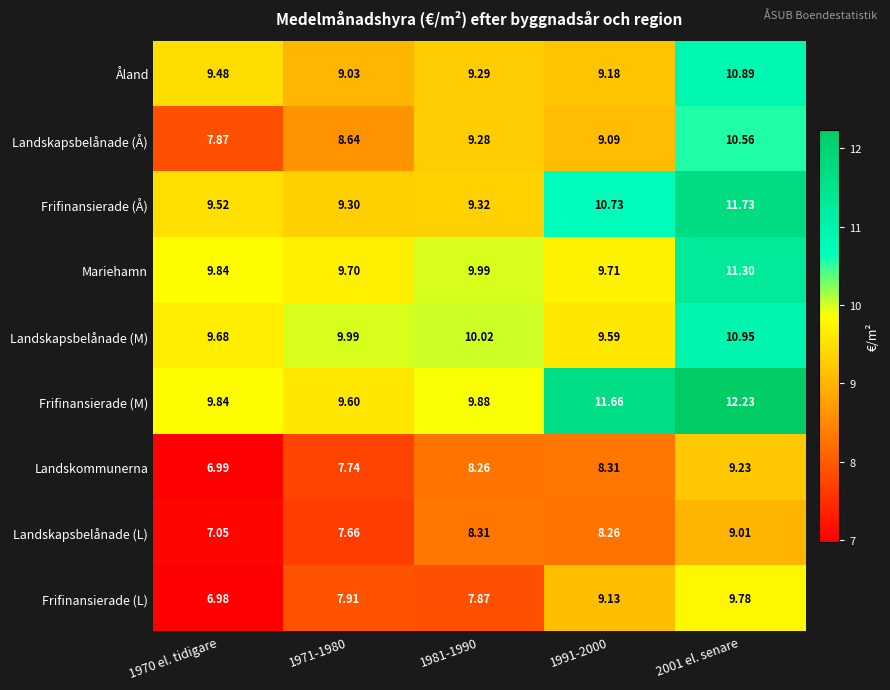

At which category does the chart reach its minimum across all series?

1970 el. tidigare